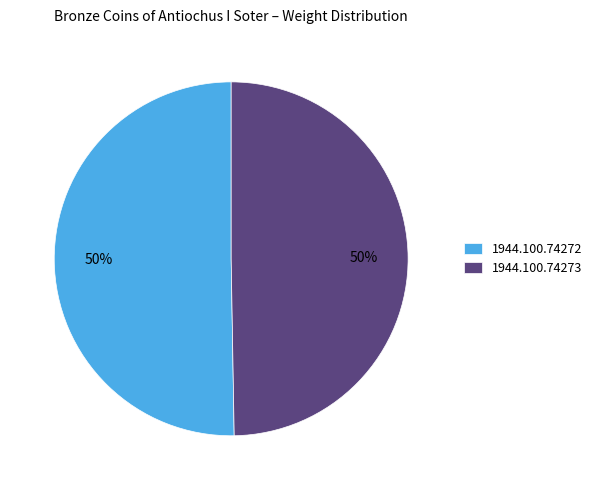

Approximately how many times larger is the value at 1944.100.74273 compared to 1944.100.74272?

1.0